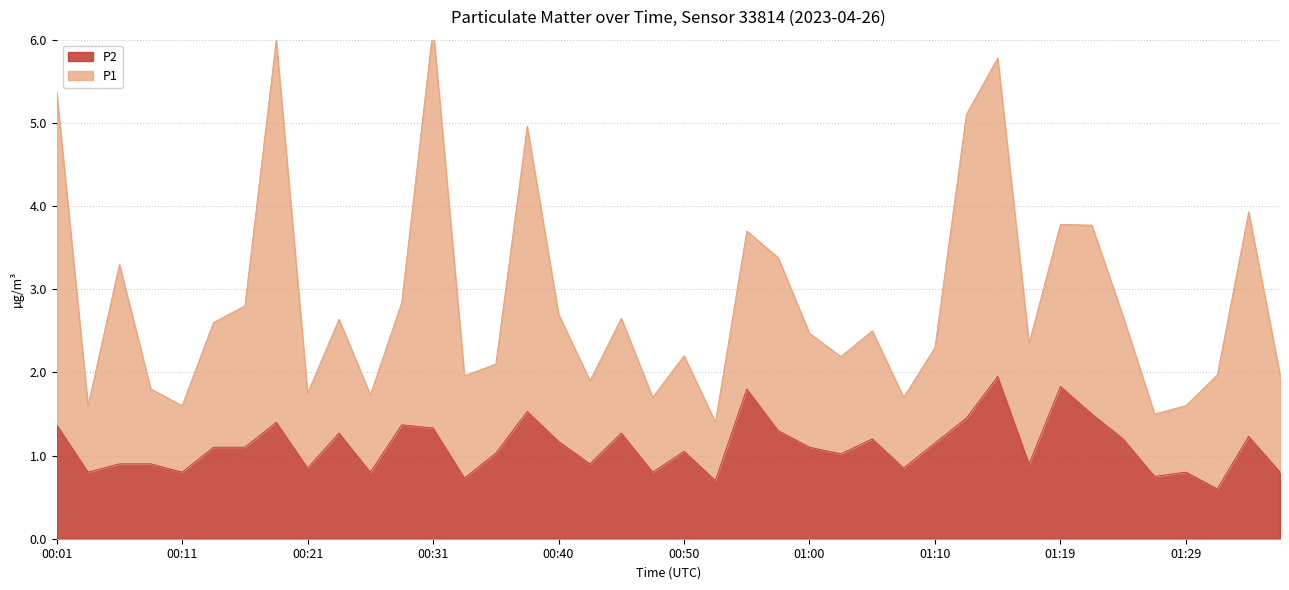

List the series in order of their peak value, lowest first.

P2, P1